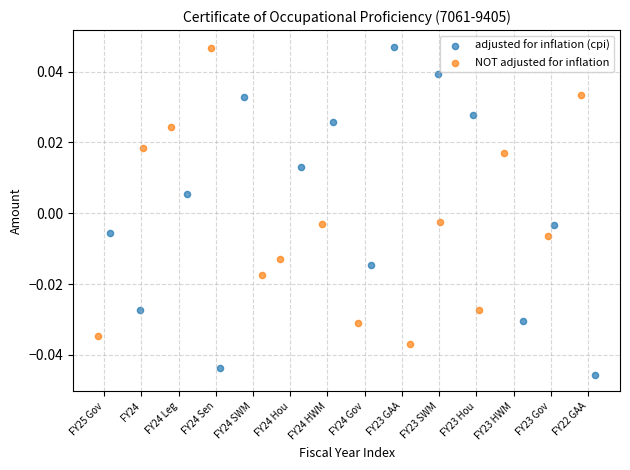

What are all the series names shown in the legend?

adjusted for inflation (cpi), NOT adjusted for inflation